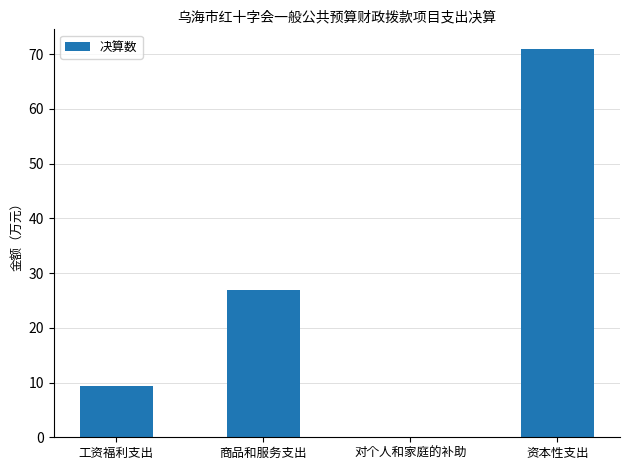

What is the change in value from 工资福利支出 to 商品和服务支出?

+17.6